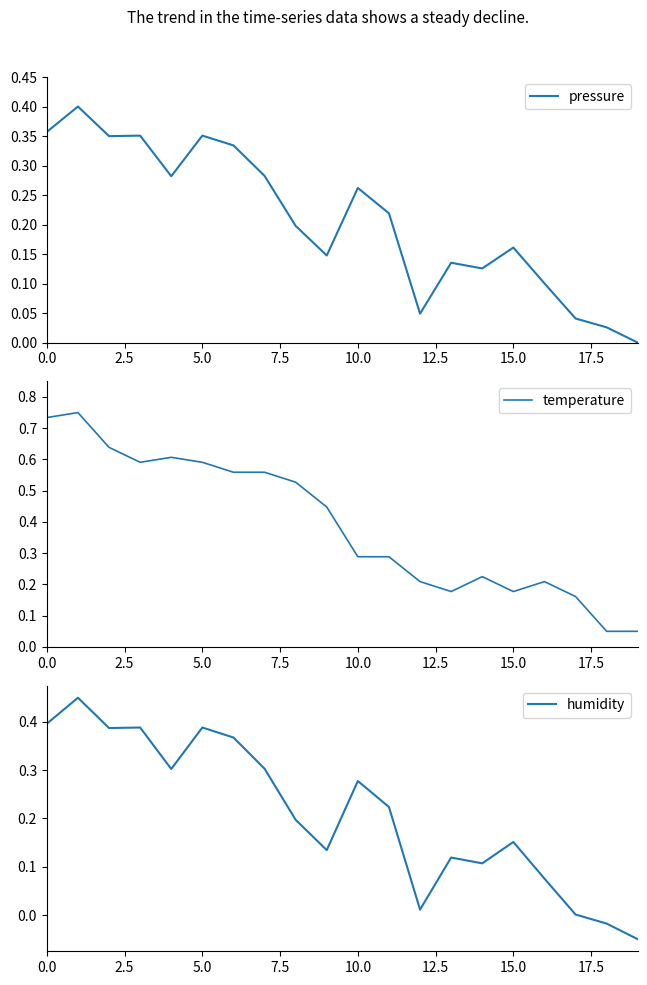

At which label is humidity closest to 0?

17